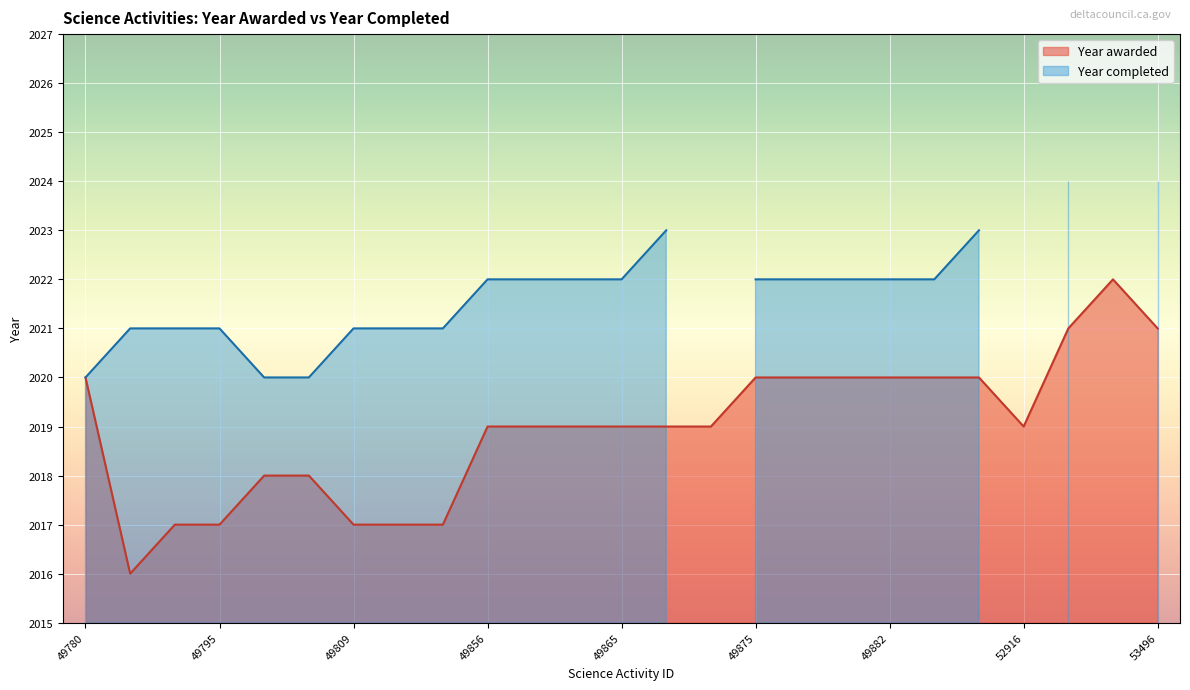

Which label corresponds to the largest value in the chart?

53221